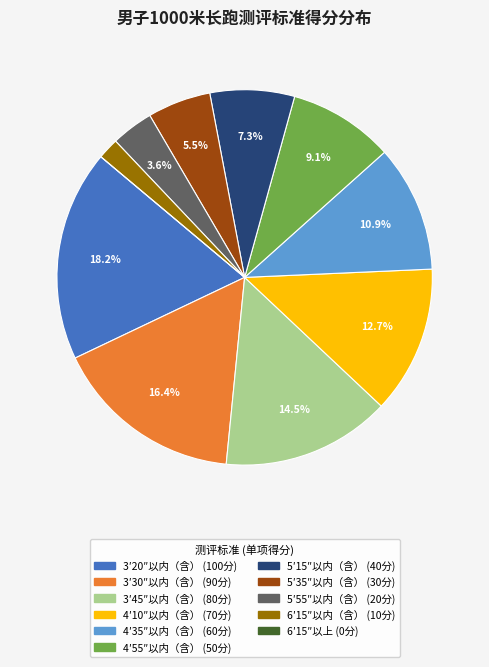

Approximately how many times larger is the value at 4′55″以内（含） compared to 3′30″以内（含）?

0.6